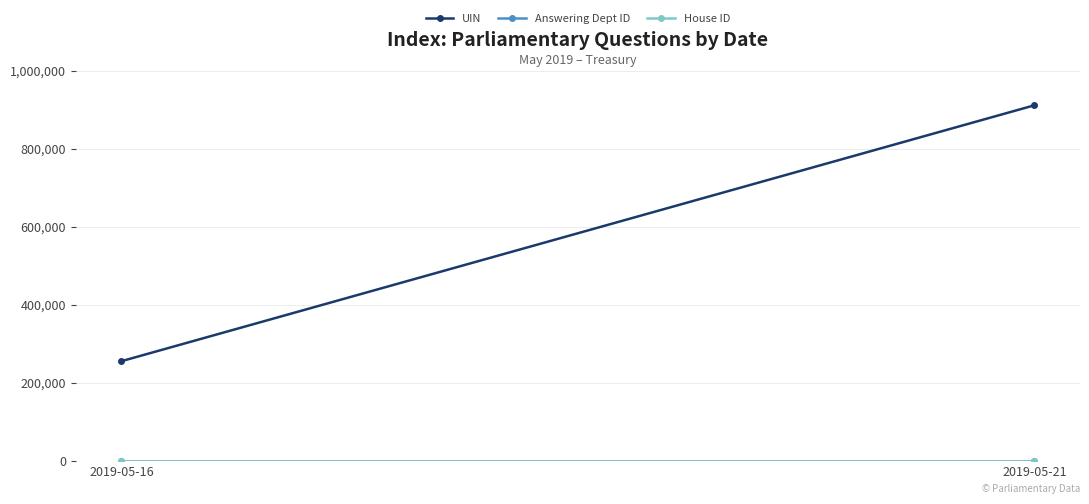

Which label corresponds to the smallest value in the chart?

2019-05-16